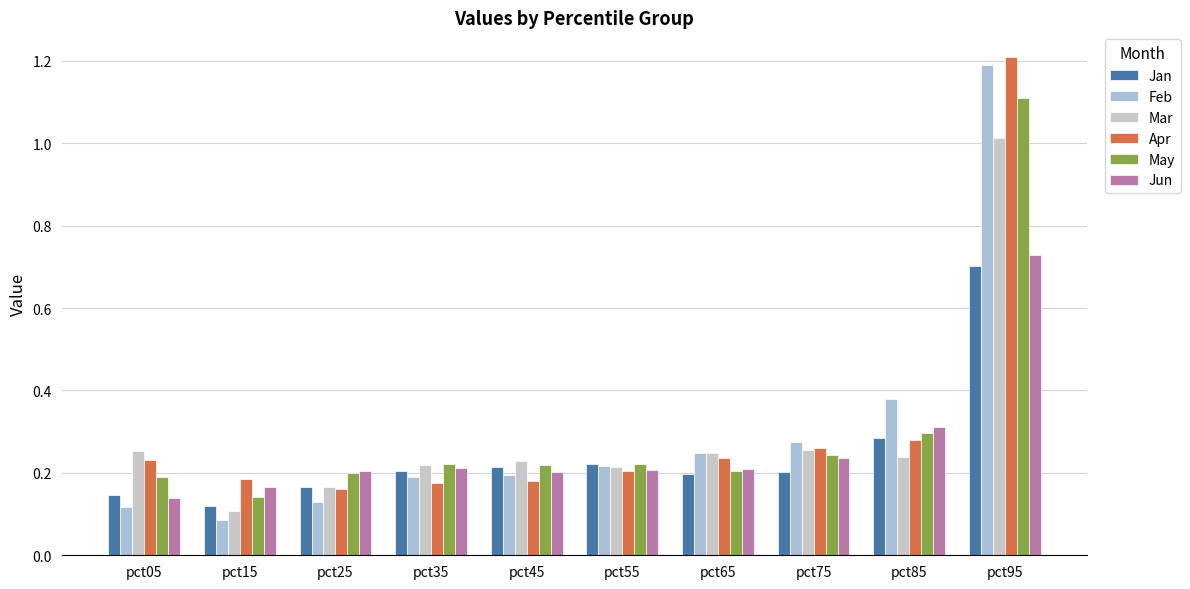

Count the Jan values in the range 0 to 1.

10